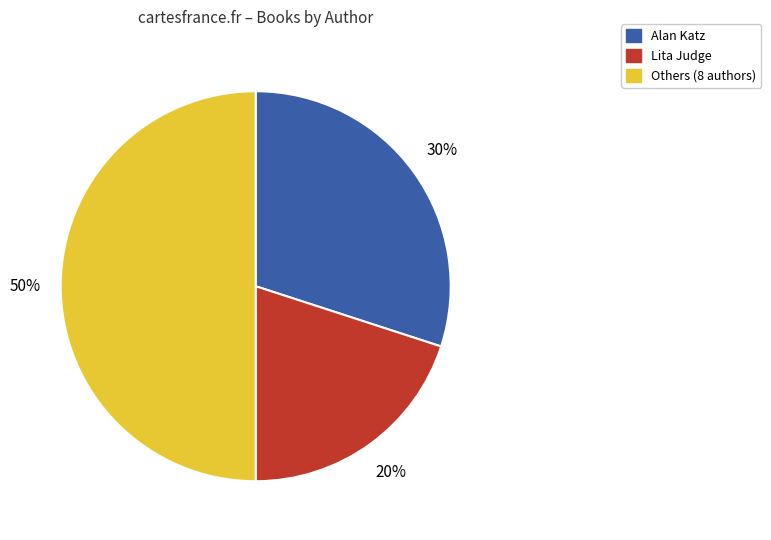

Is the sum of Lita Judge and Others (8 authors) greater than half?

Yes